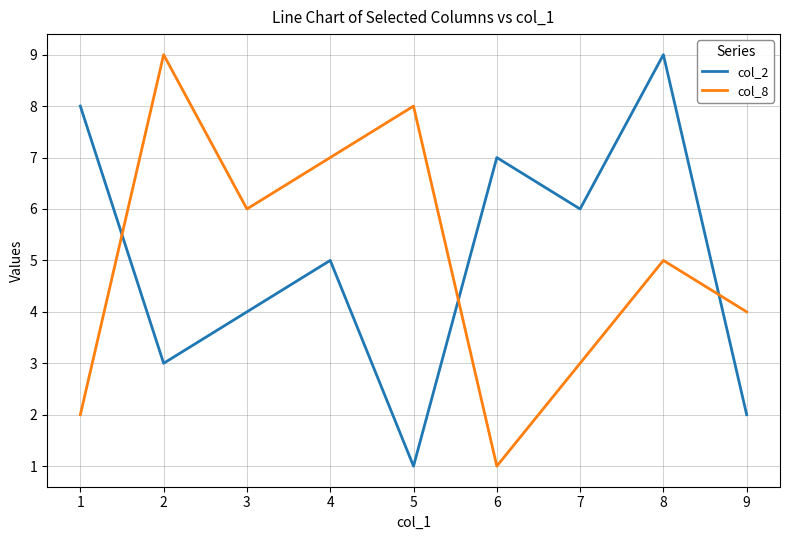

Which series has the widest spread of values?

col_2